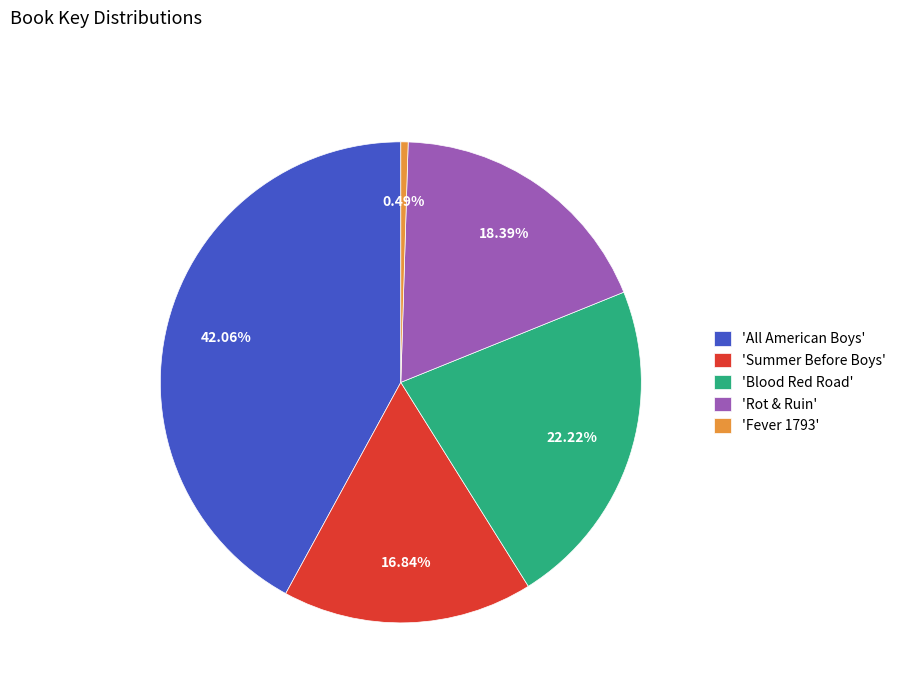

Count the number of slices in the pie.

5